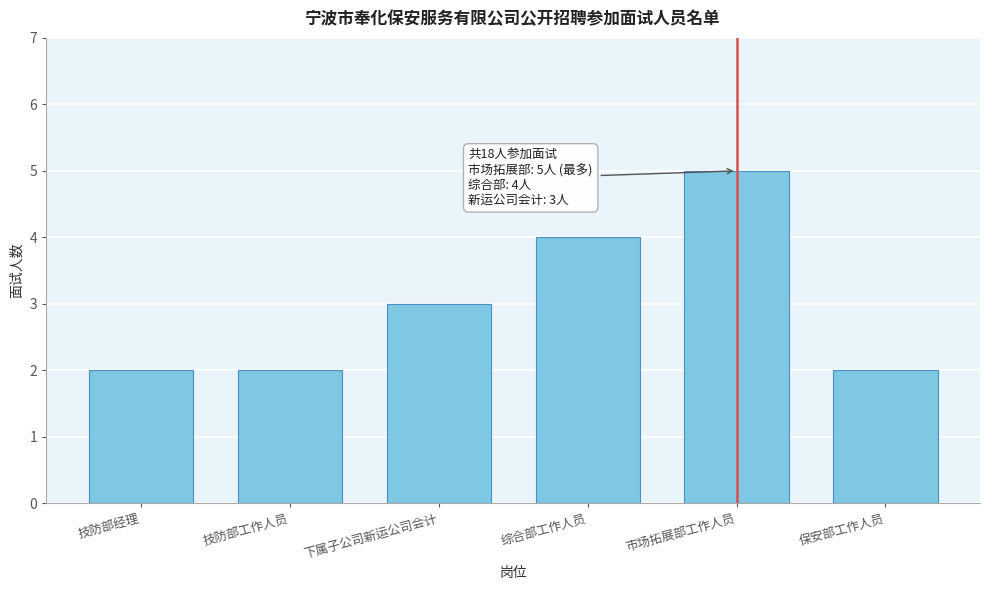

Reading right to left, what are all the values shown in this chart?

保安部工作人员=2	市场拓展部工作人员=5	综合部工作人员=4	下属子公司新运公司会计=3	技防部工作人员=2	技防部经理=2